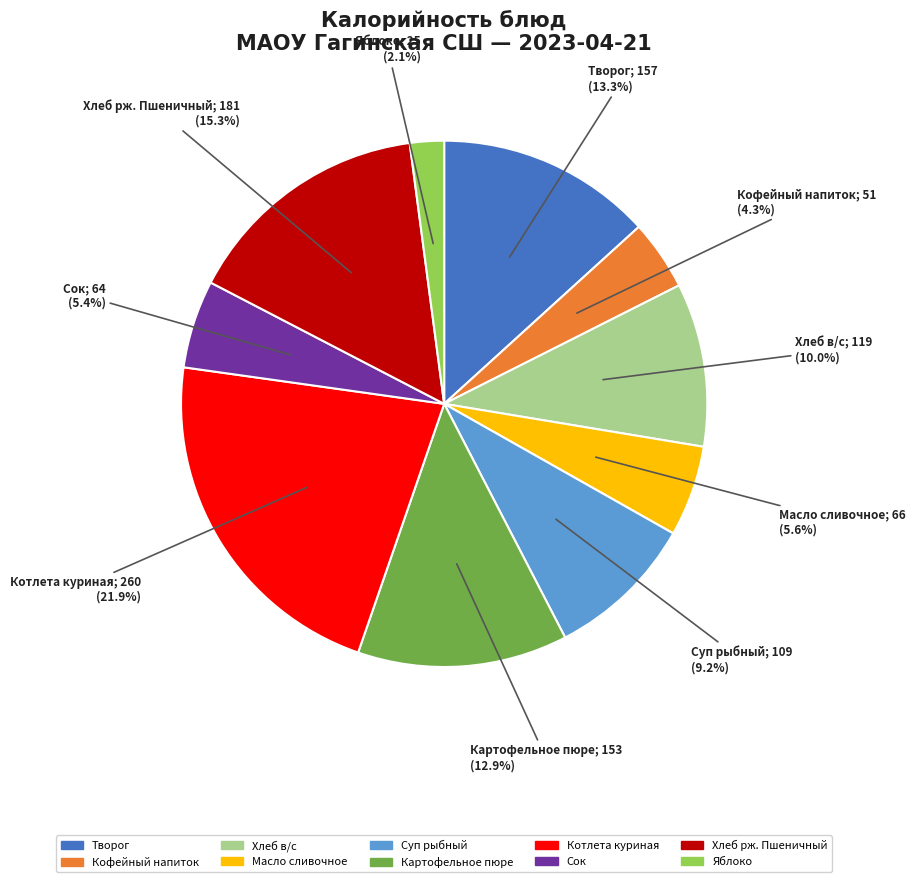

To the nearest percent, what is the combined percentage of Хлеб рж. Пшеничный and Творог?

29%